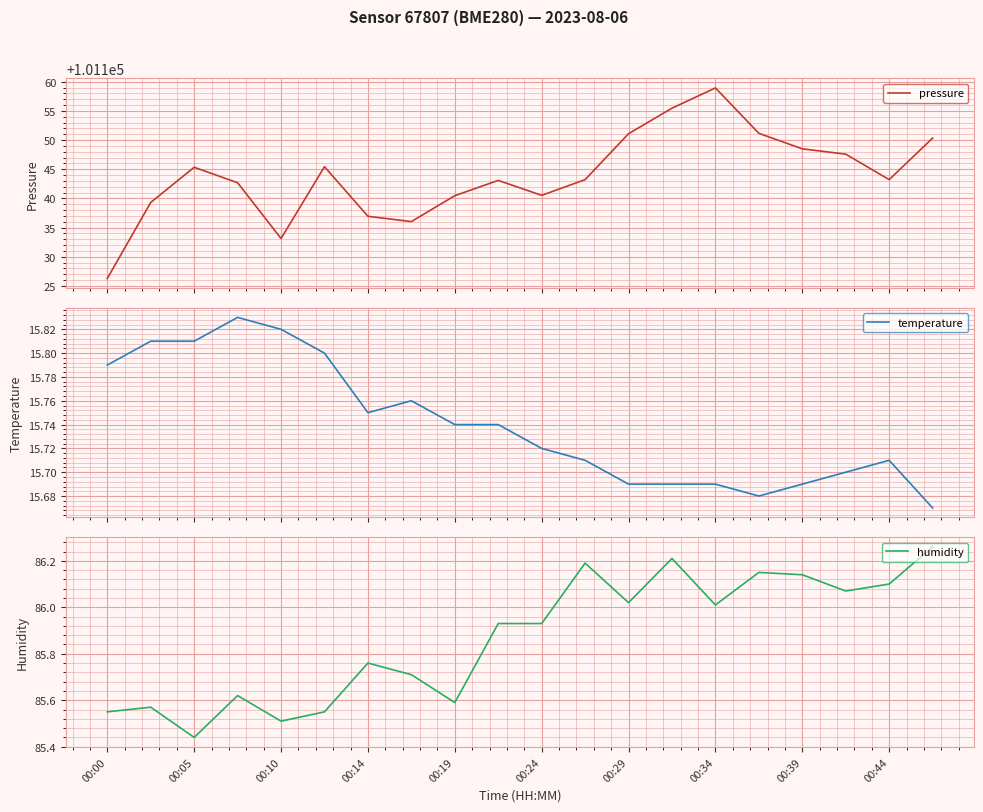

True or false: pressure and temperature intersect in this chart.

False